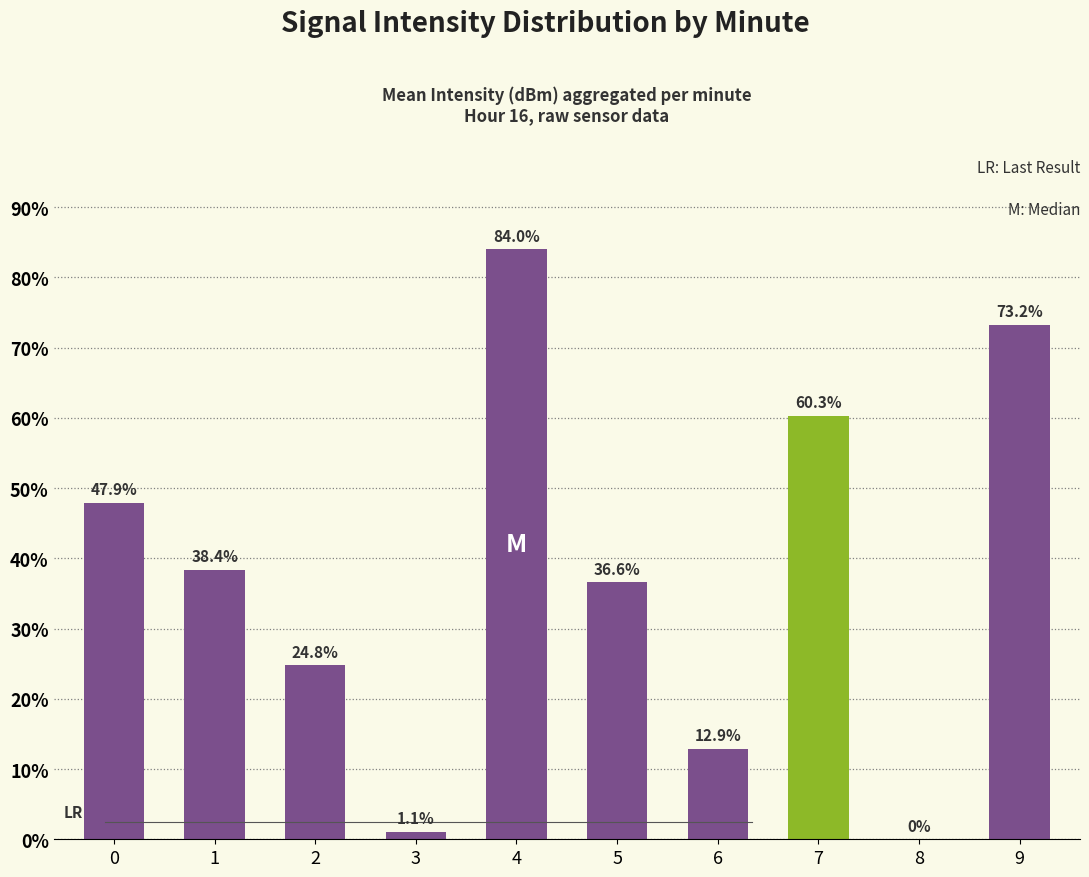

Reading right to left, list all the values displayed in this chart.

73.2	0.0	60.3	12.9	36.6	84.0	1.1	24.8	38.4	47.9